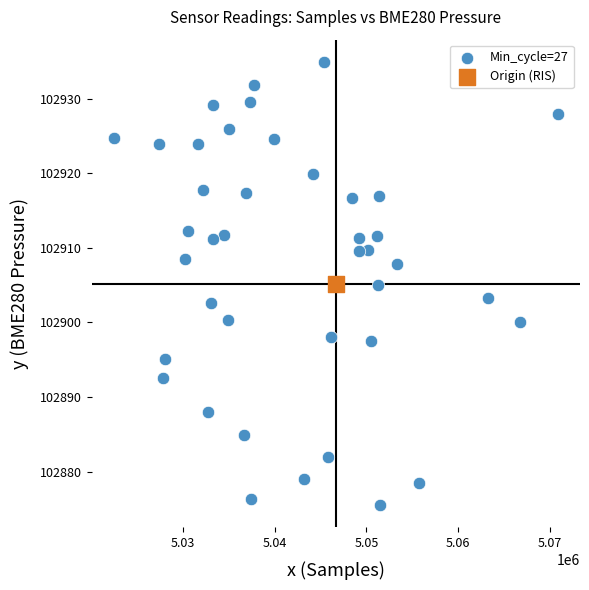

What are all the series names shown in the legend?

Min_cycle=27, Origin (RIS)